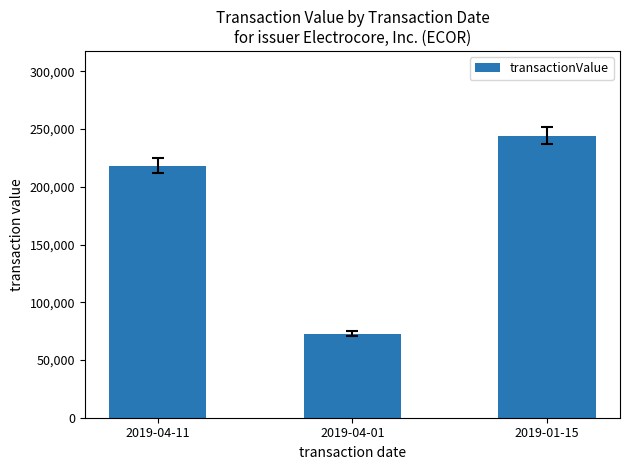

True or false: the data shows 244331 at 2019-01-15.

True